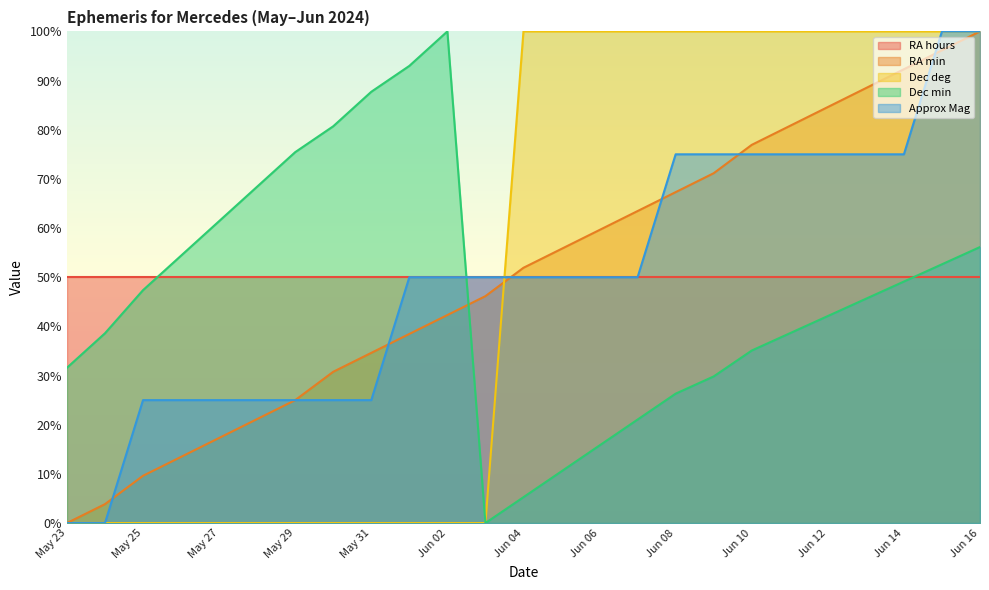

At how many categories does at least one series exceed 18?

25